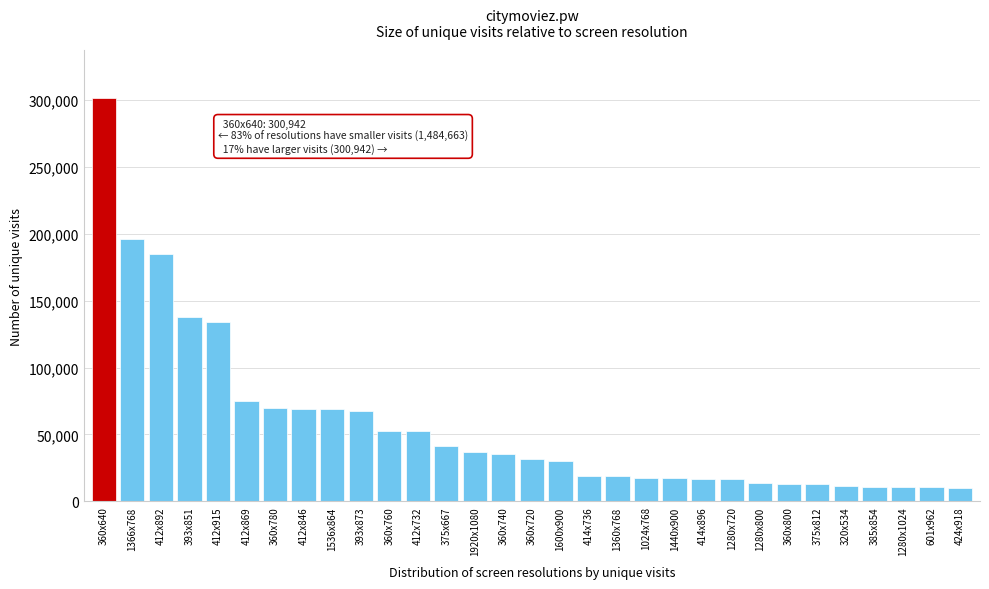

What is the smallest value displayed?

10288